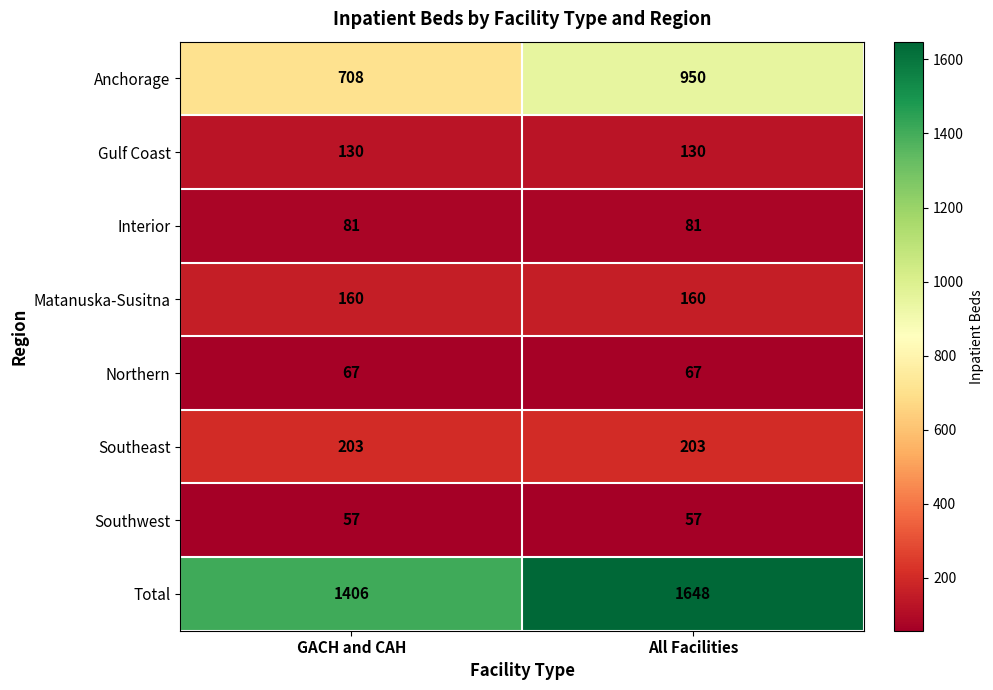

At which category is the sum across all series the highest?

All Facilities